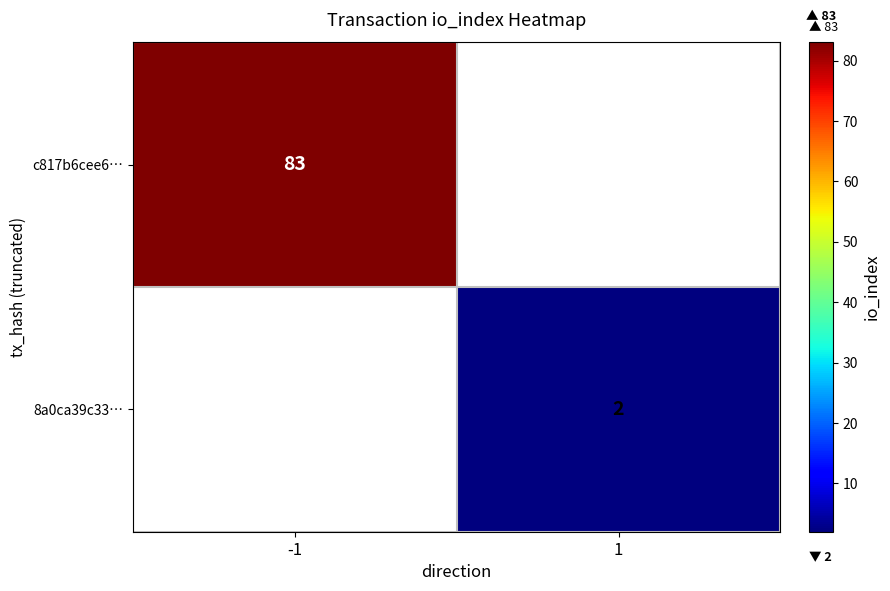

The value of 8a0ca39c33… at 1 is 1. True or false?

False